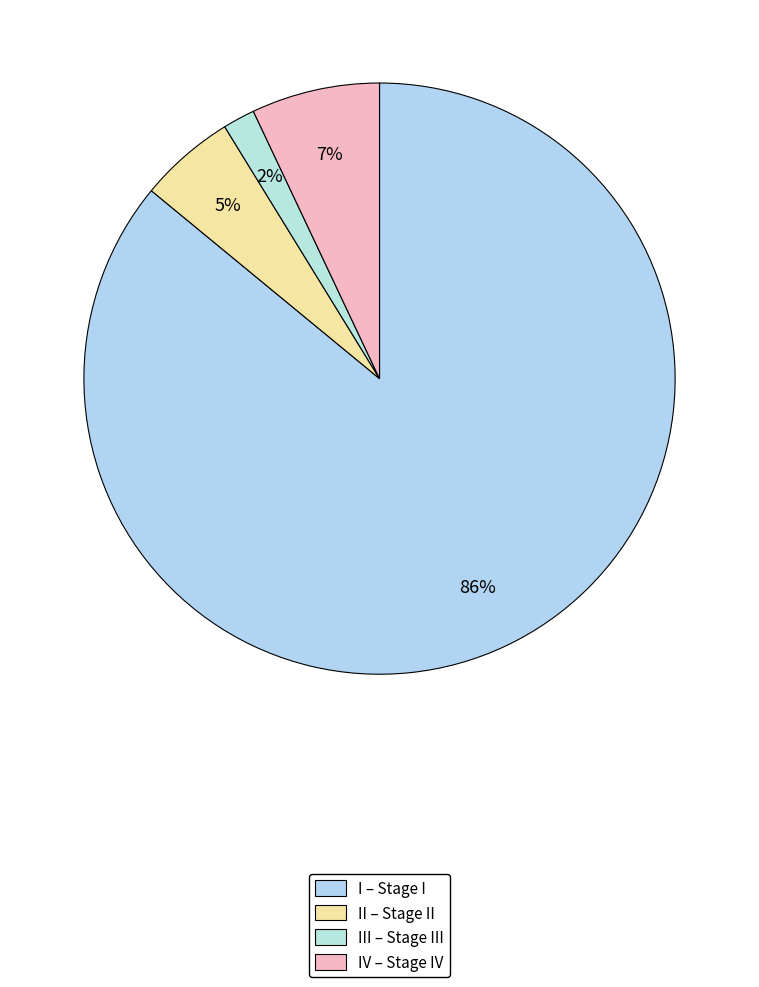

How many slices are in this pie chart?

4